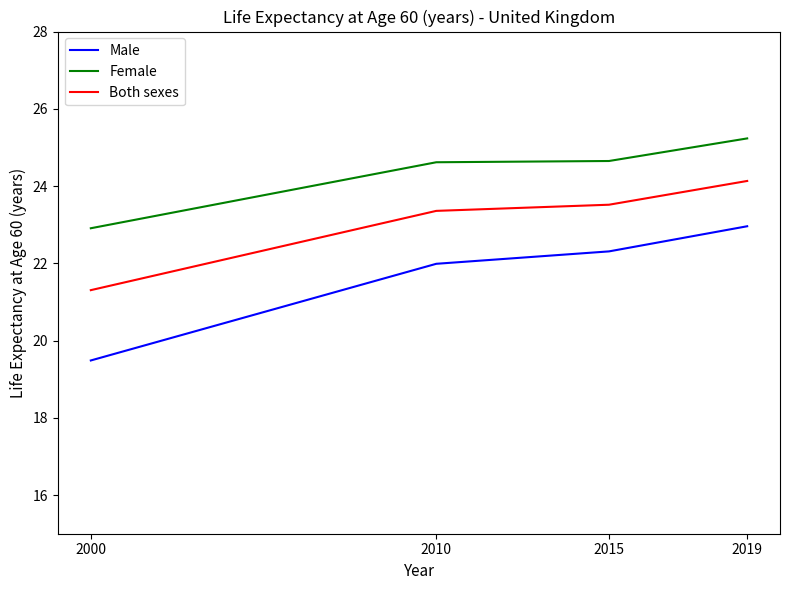

Which label corresponds to the largest value in the chart?

2019